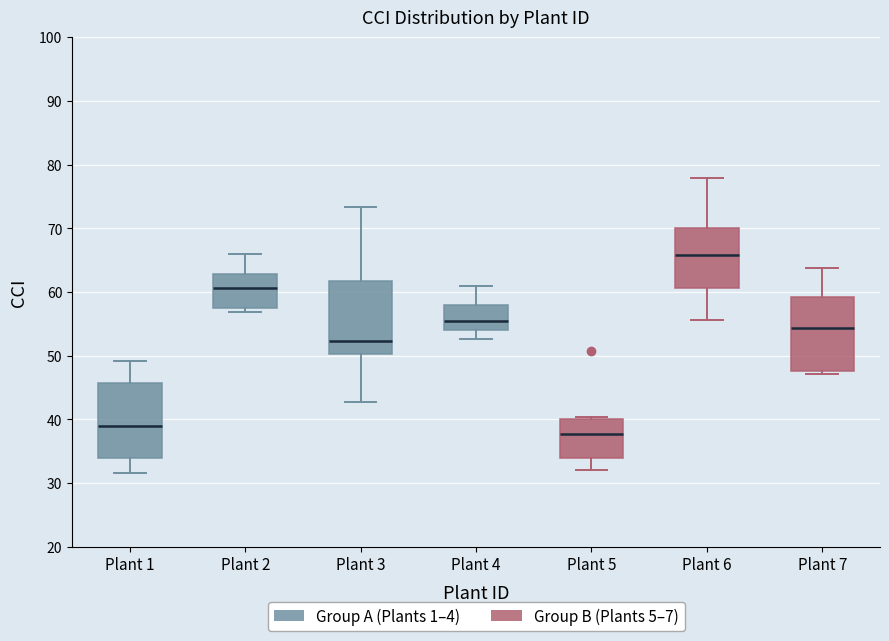

Which box's median line is the highest?

Plant 6